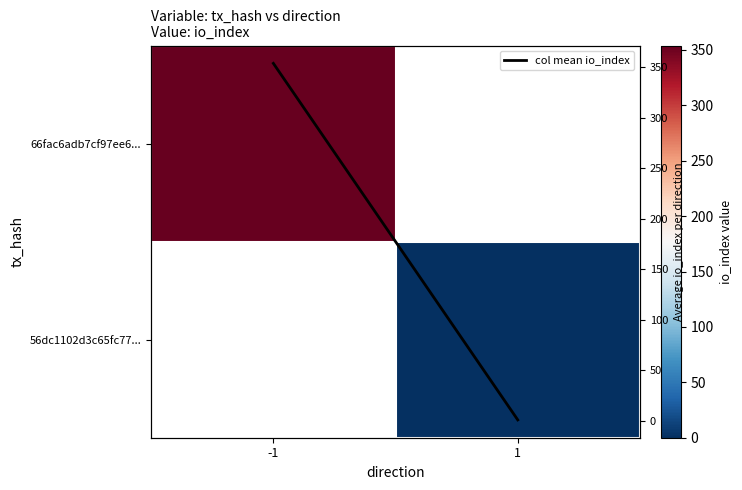

Rank the categories by 66fac6adb7cf97ee6... value from lowest to highest.

-1, 1